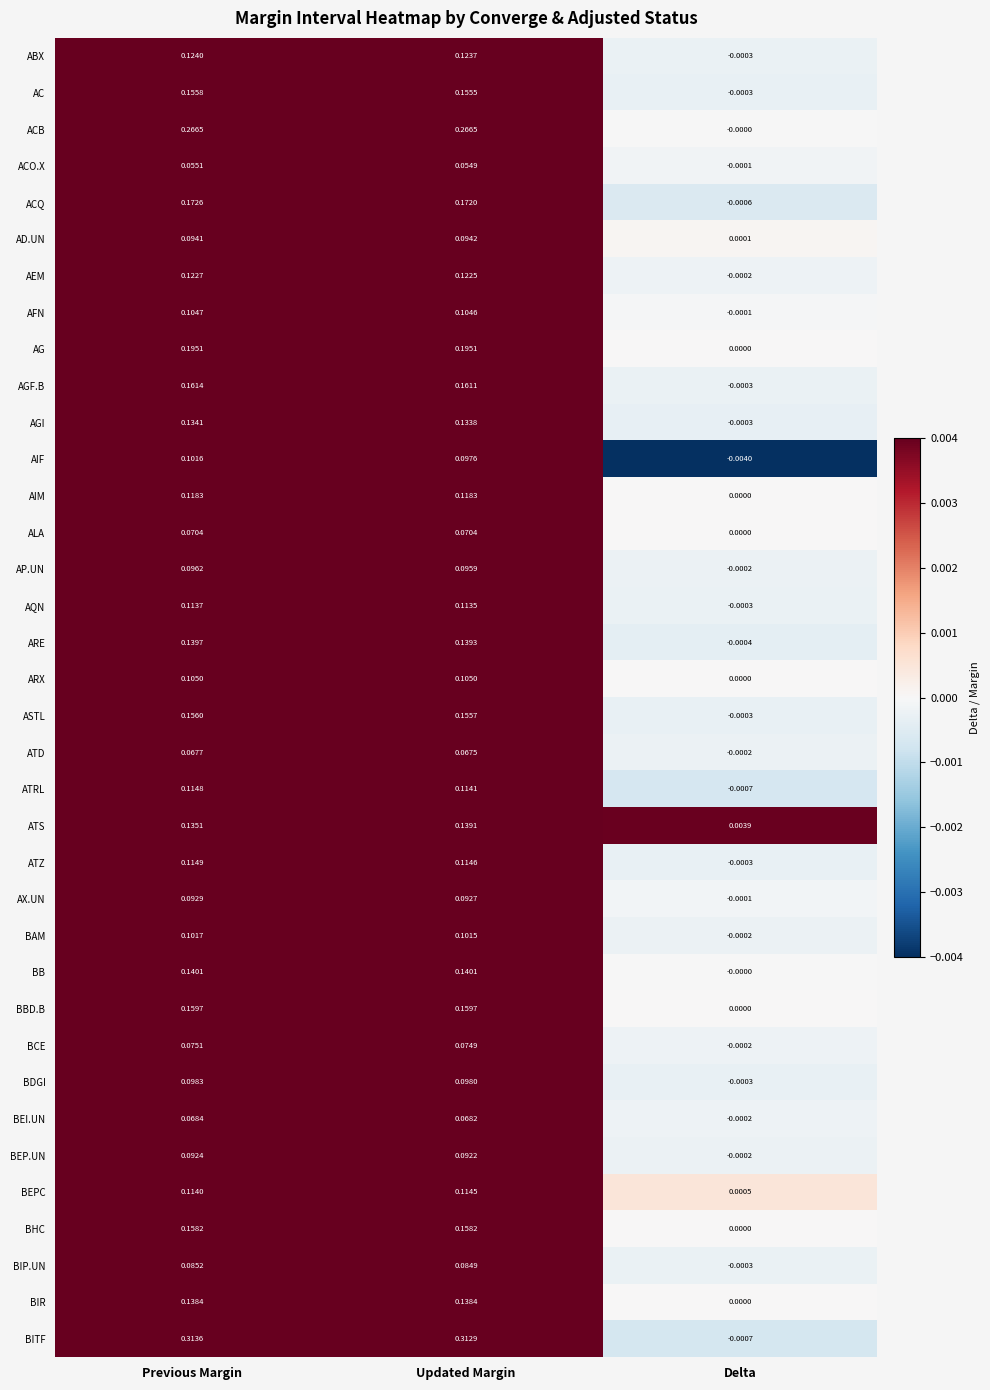

At which label is BEP.UN closest to 0?

Delta